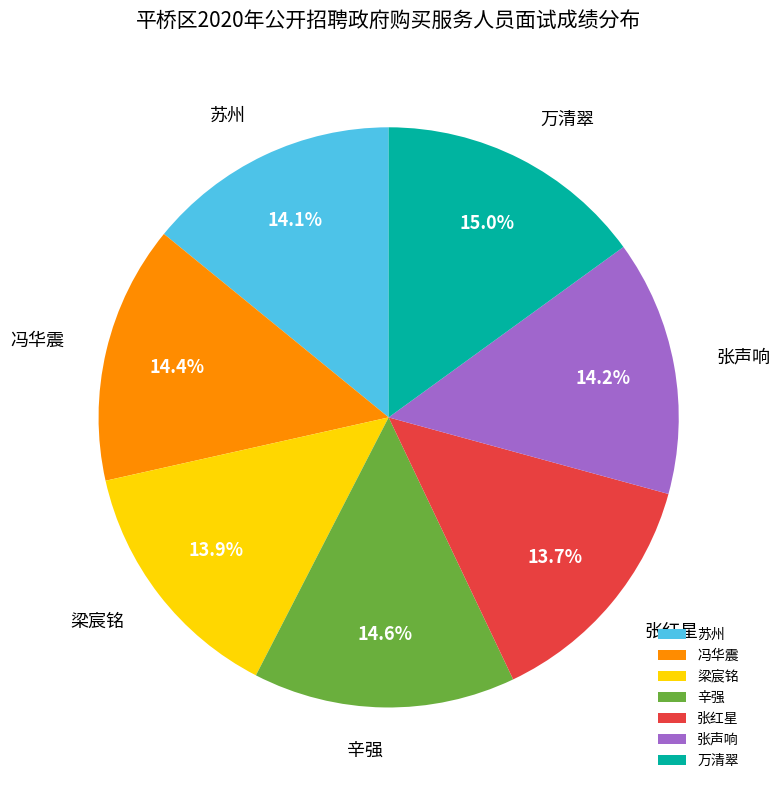

Does 梁宸铭 represent more than half of the total?

No